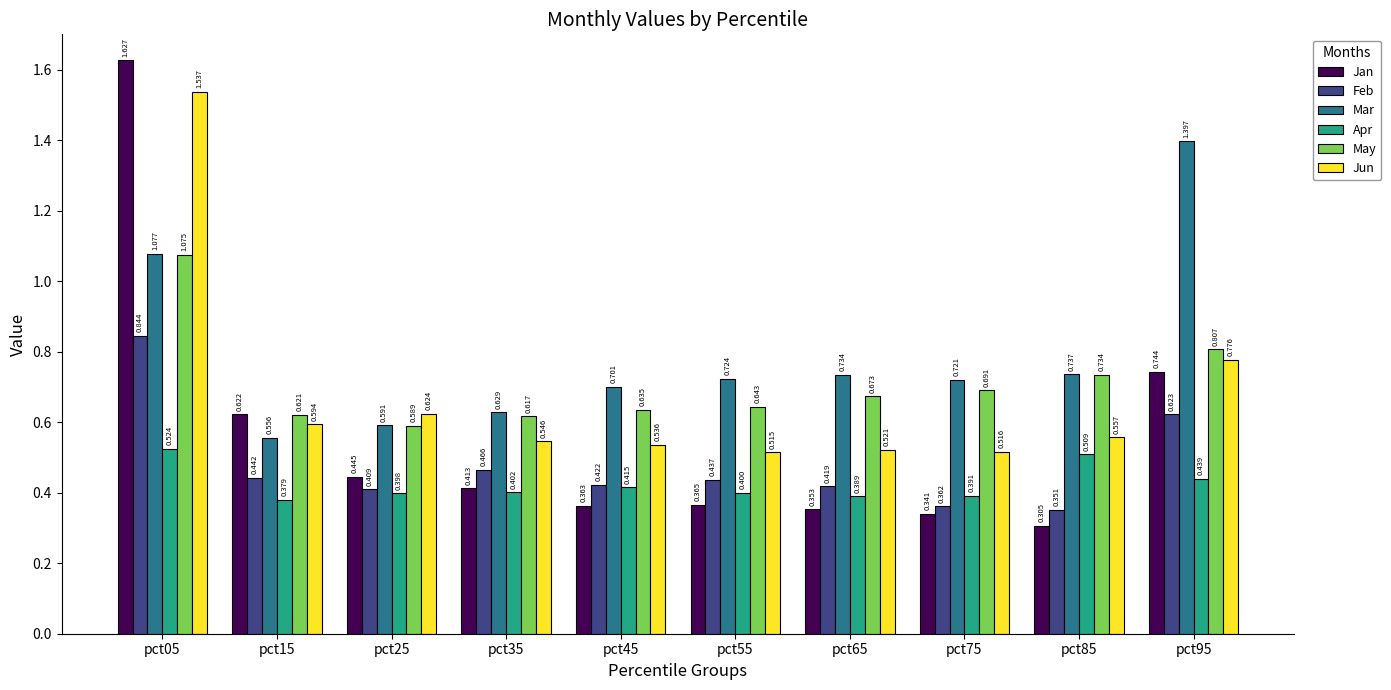

How many Apr values are between 0 and 1?

10